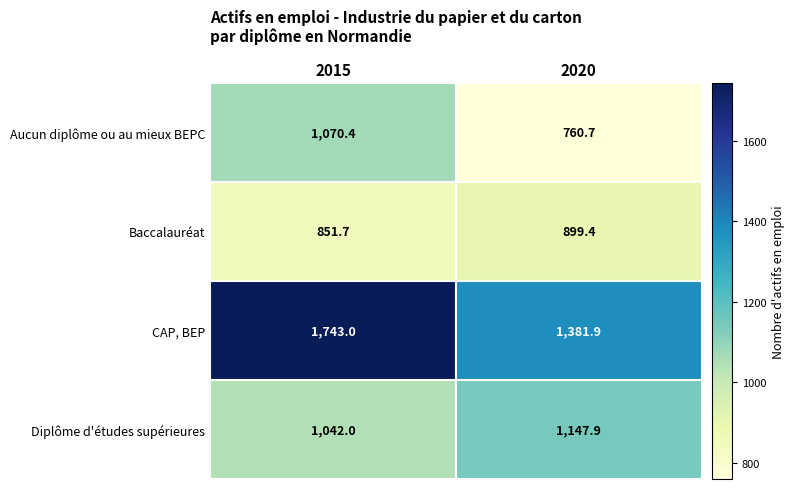

What is the maximum value shown in the chart?

1743.0